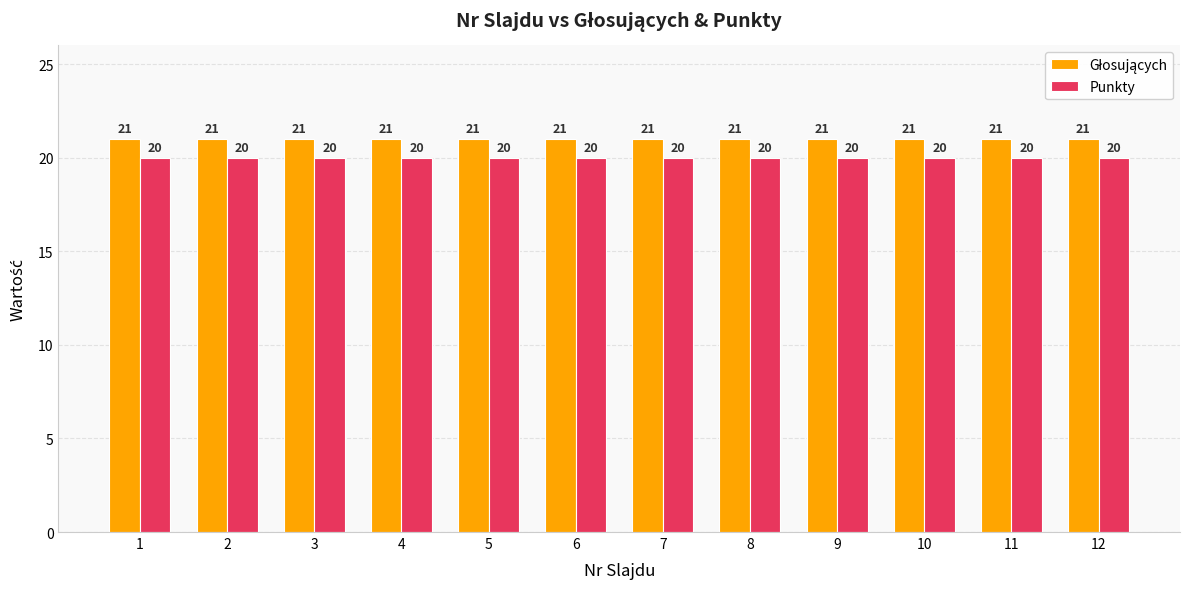

What is the sum of all Punkty values?

240